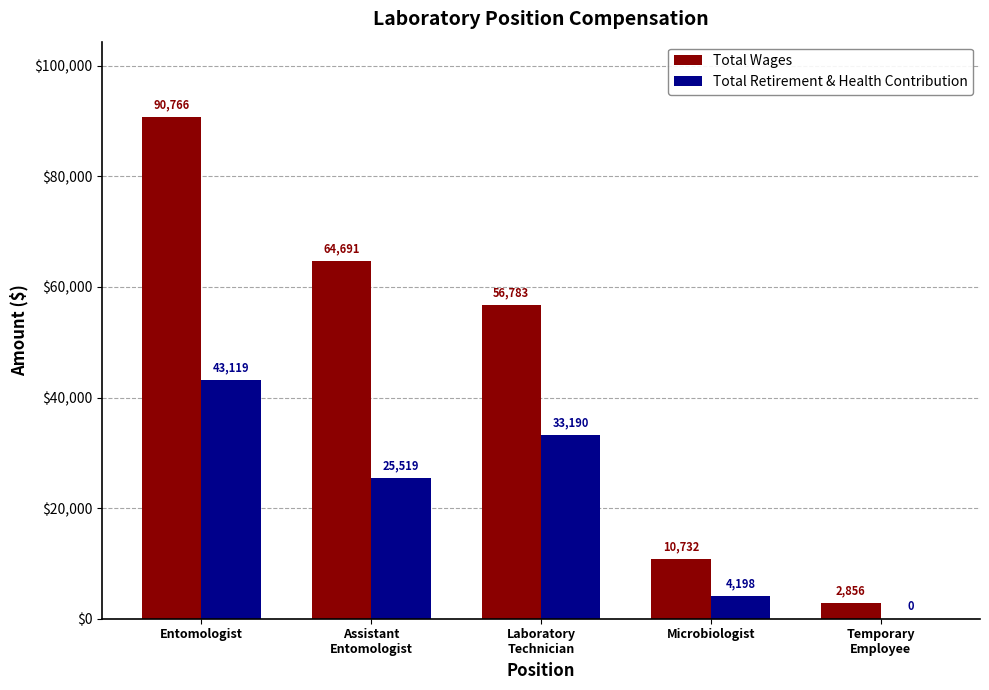

What are all the series names shown in the legend?

Total Wages, Total Retirement & Health Contribution